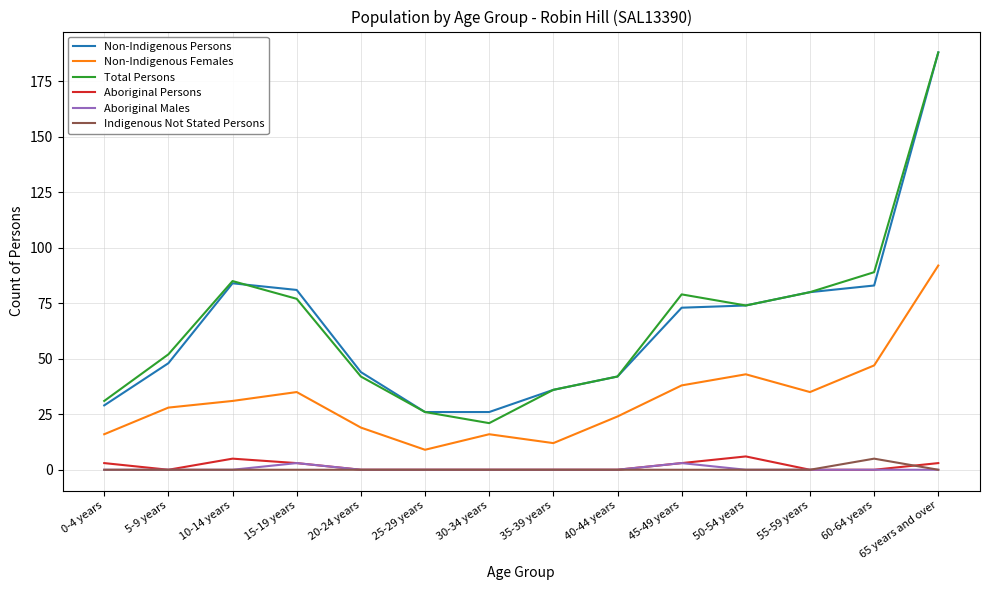

At which category is the sum across all series the highest?

65 years and over